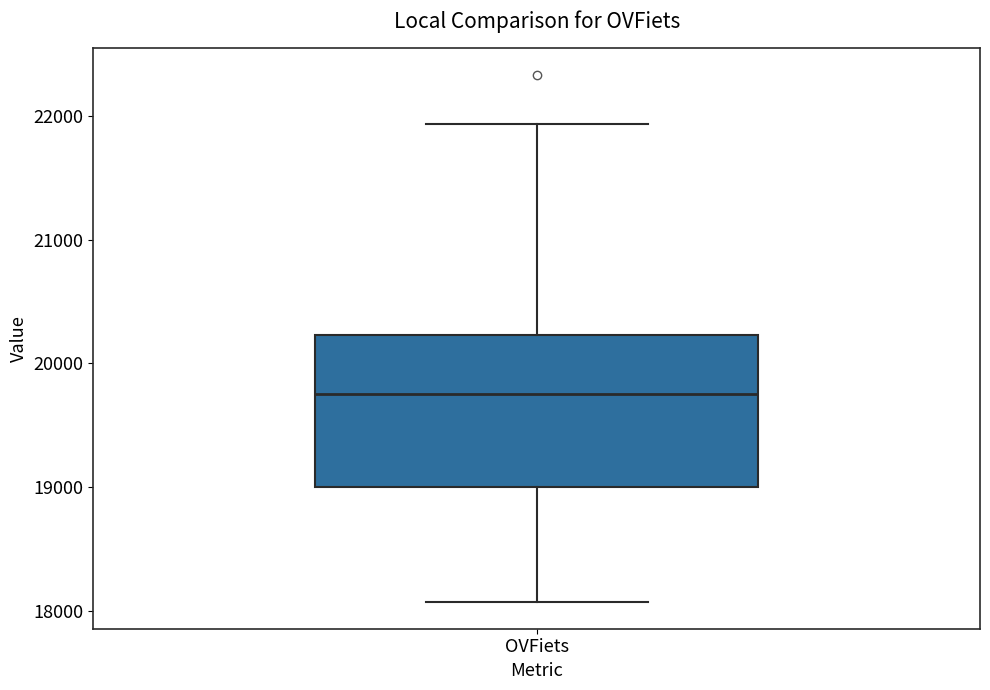

Transcribe this box plot: give where the median line is, the range the box spans, and where the two whiskers end, as read against the y-axis. The values are not printed on the chart, so give them approximately, as read against the axis.

median 19700, box 19000 to 20200, whiskers 18100 to 21900